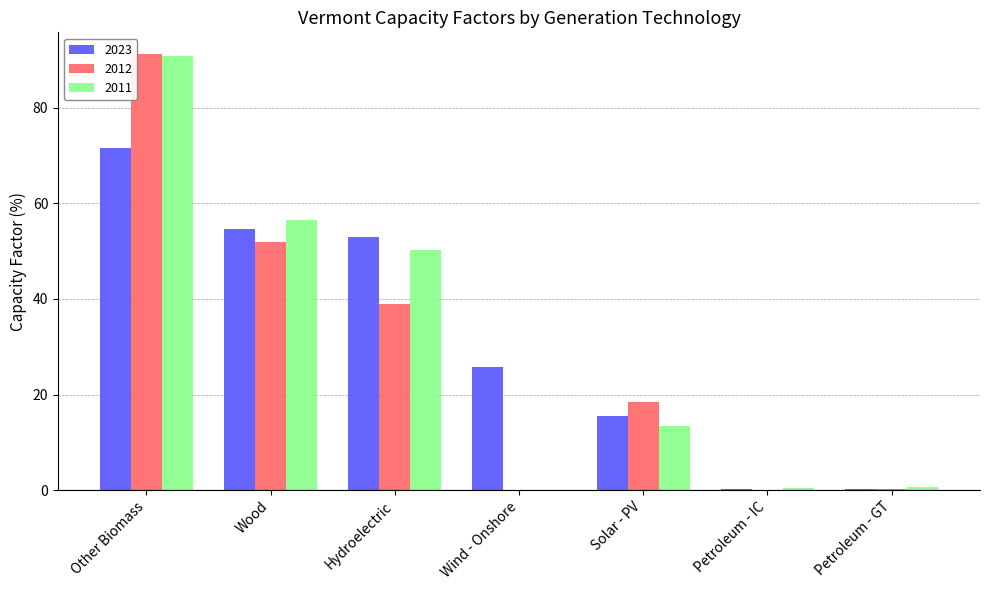

What is the sum of the 2023 values at Wood and Other Biomass?

126.1